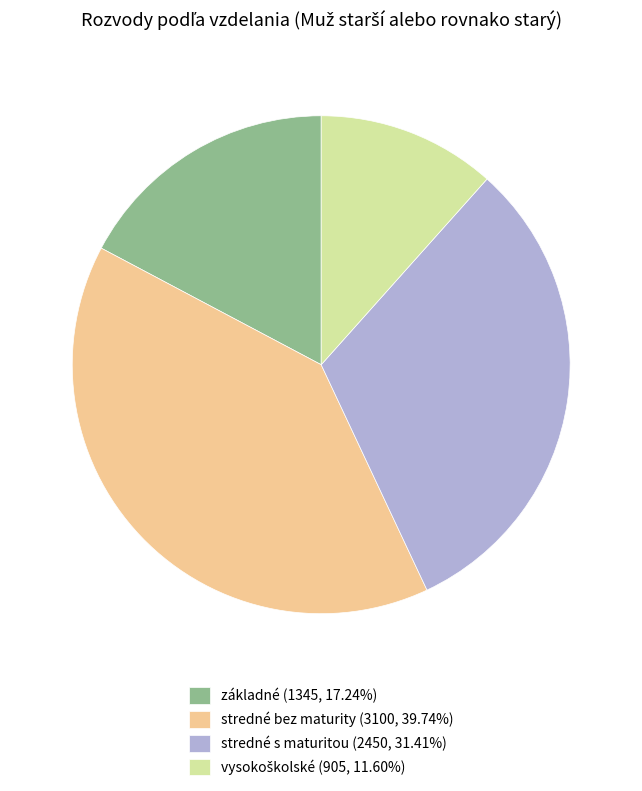

What is the ratio of the value at stredné bez maturity (3100, 39.74%) to the value at stredné s maturitou (2450, 31.41%)?

1.3